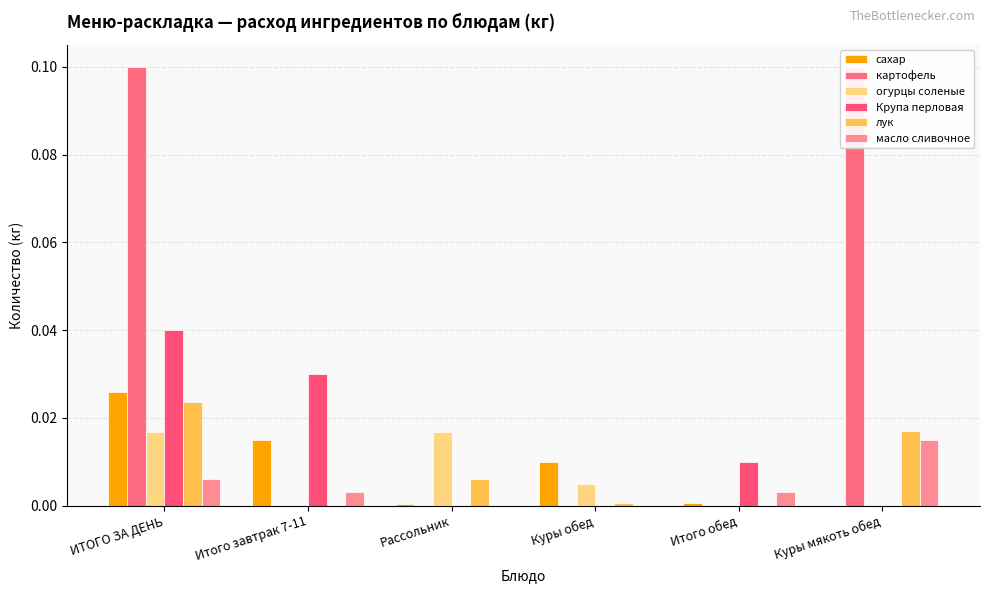

Which label corresponds to the largest value in the chart?

ИТОГО ЗА ДЕНЬ